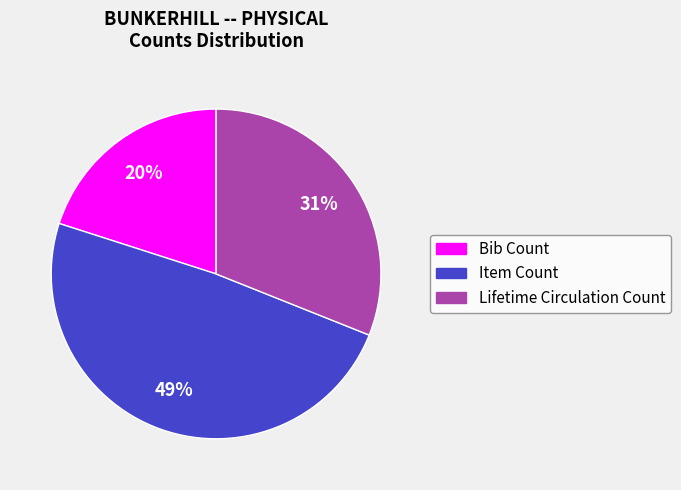

To the nearest percent, what is the combined percentage of Lifetime Circulation Count and Bib Count?

51%